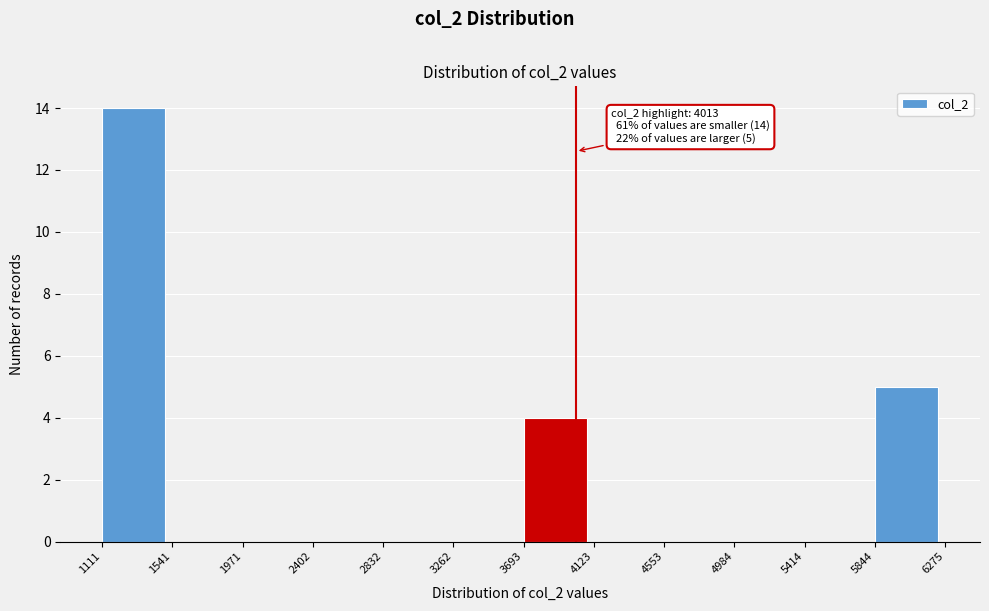

Over which range of the x-axis is the bar tallest?

1111 to 1541